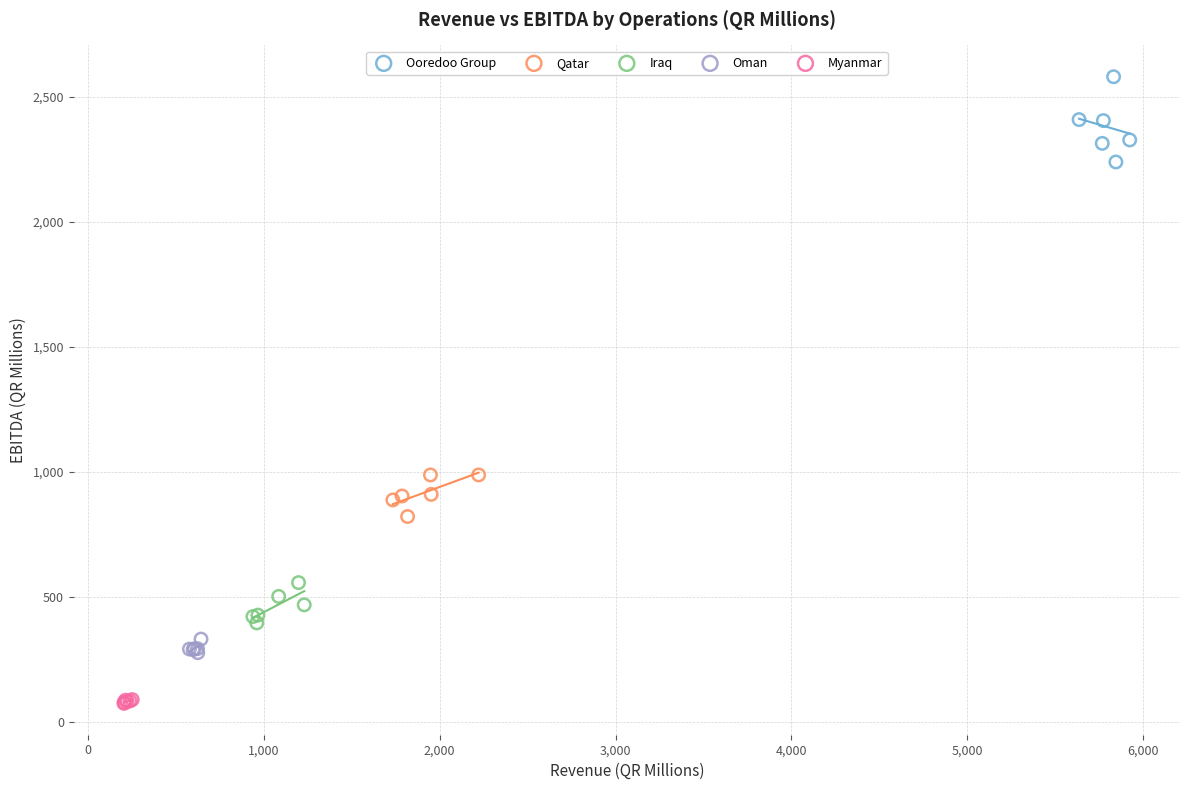

Which series reaches the maximum Y coordinate?

Ooredoo Group